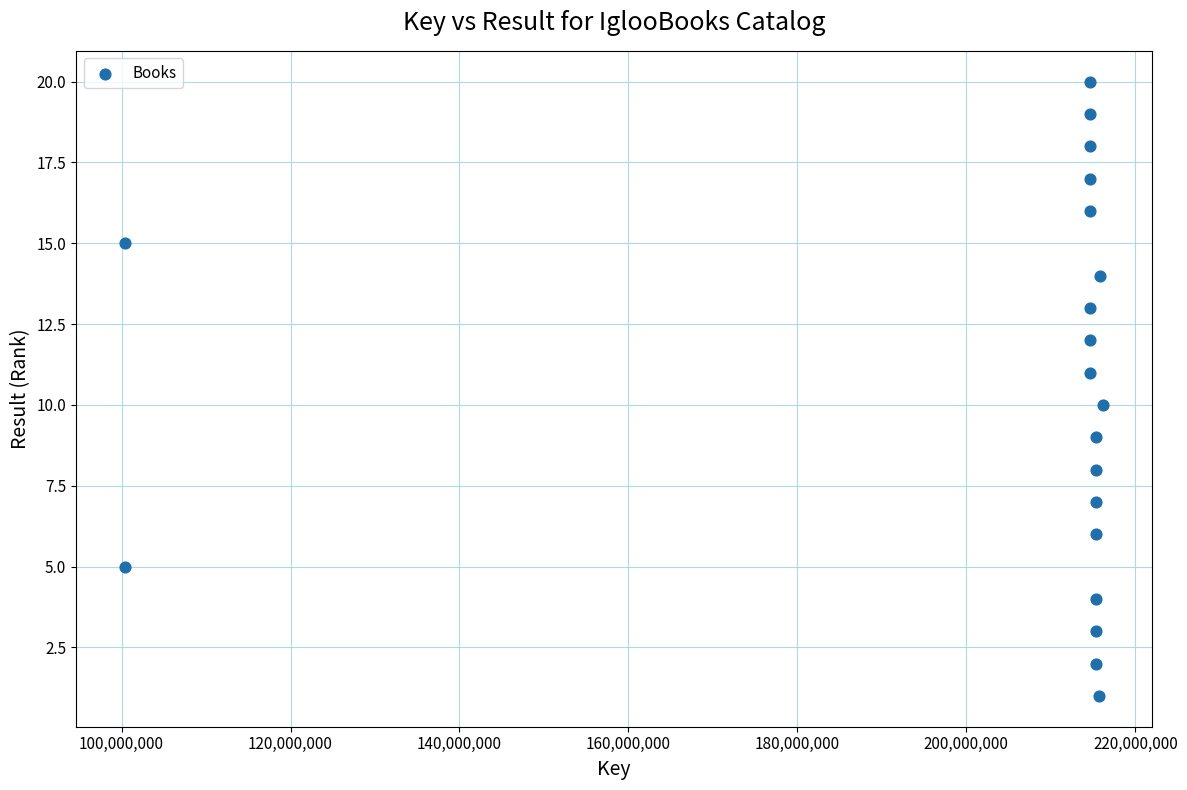

What is the range of Y values (max minus min)?

19